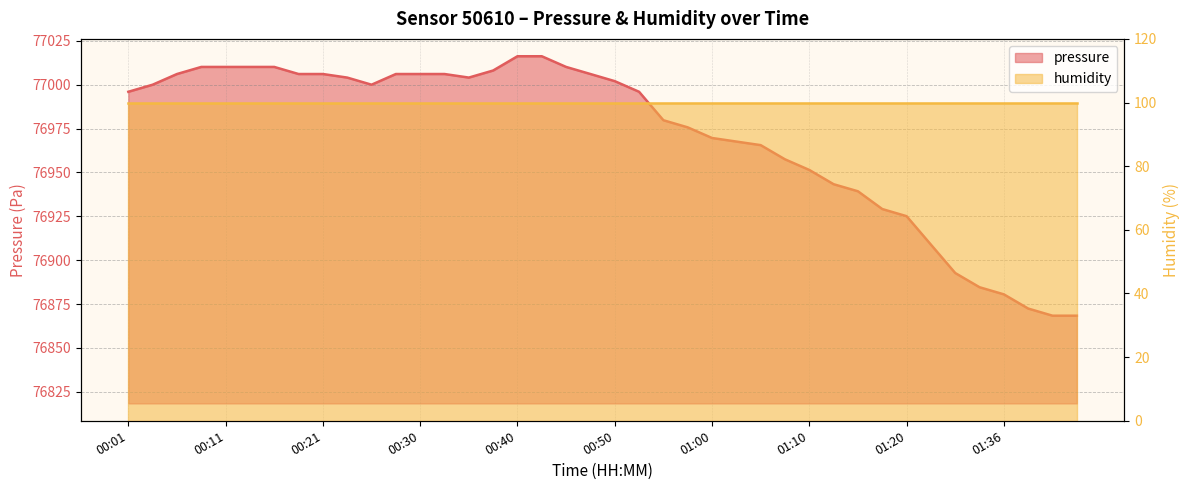

What is the difference between the second highest and minimum values?

147.9